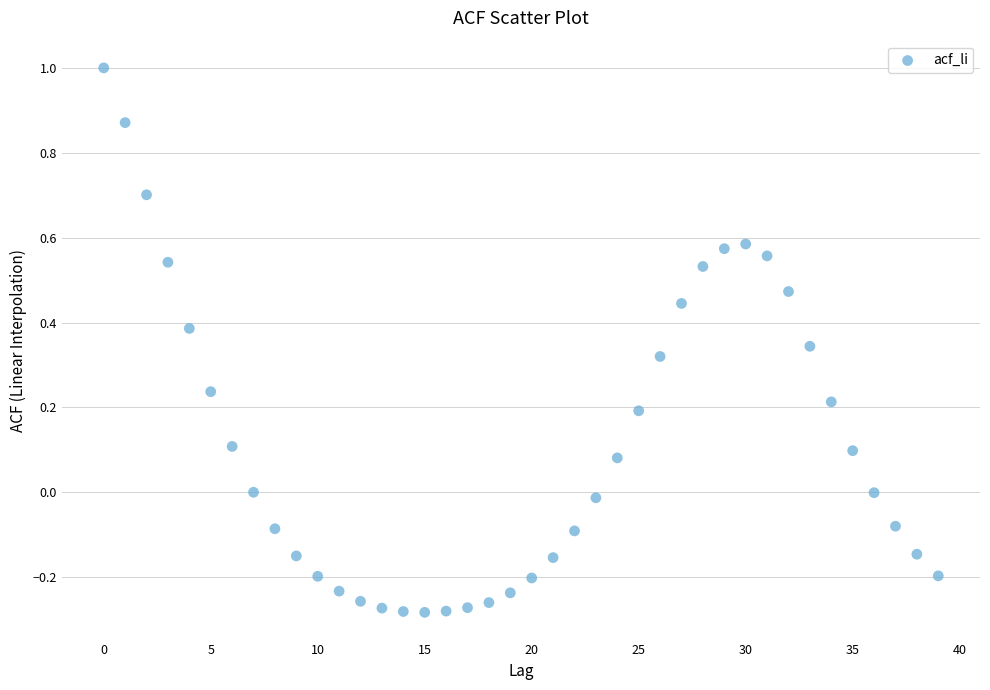

What is the range of Y values (max minus min)?

1.3